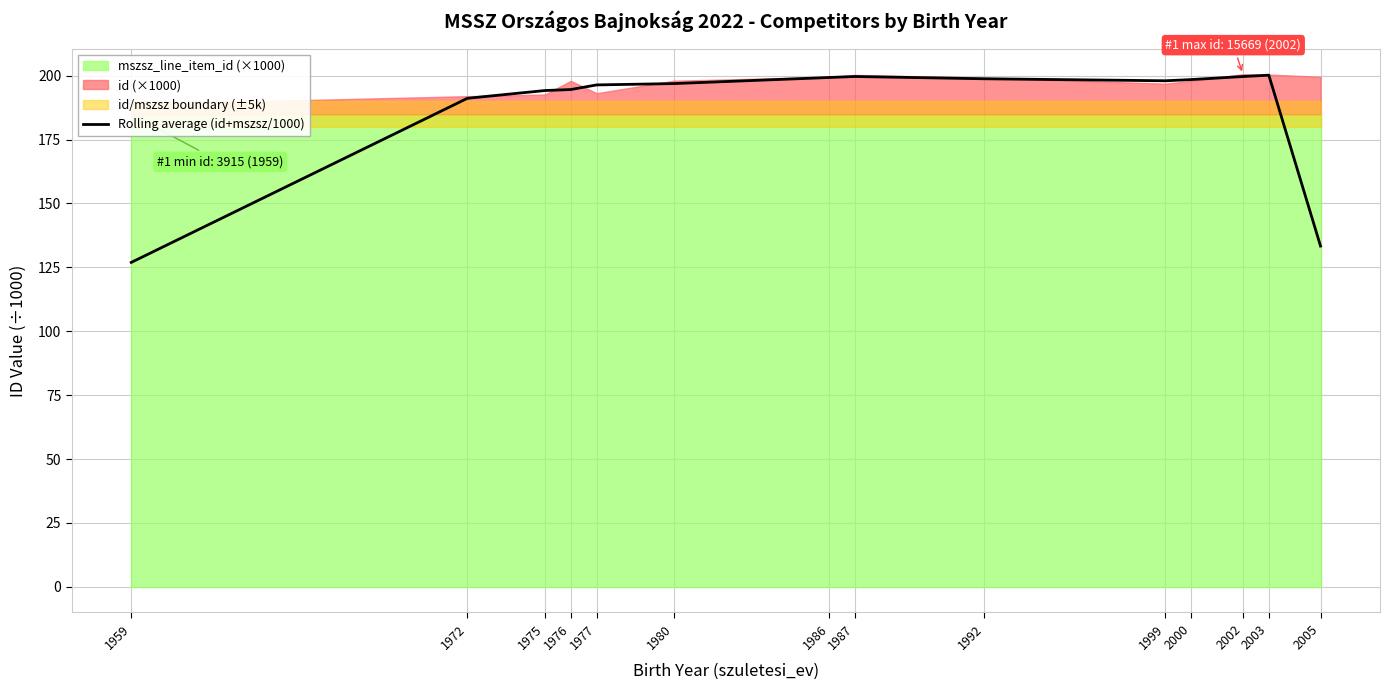

At which category does the data reach its first local peak?

1987